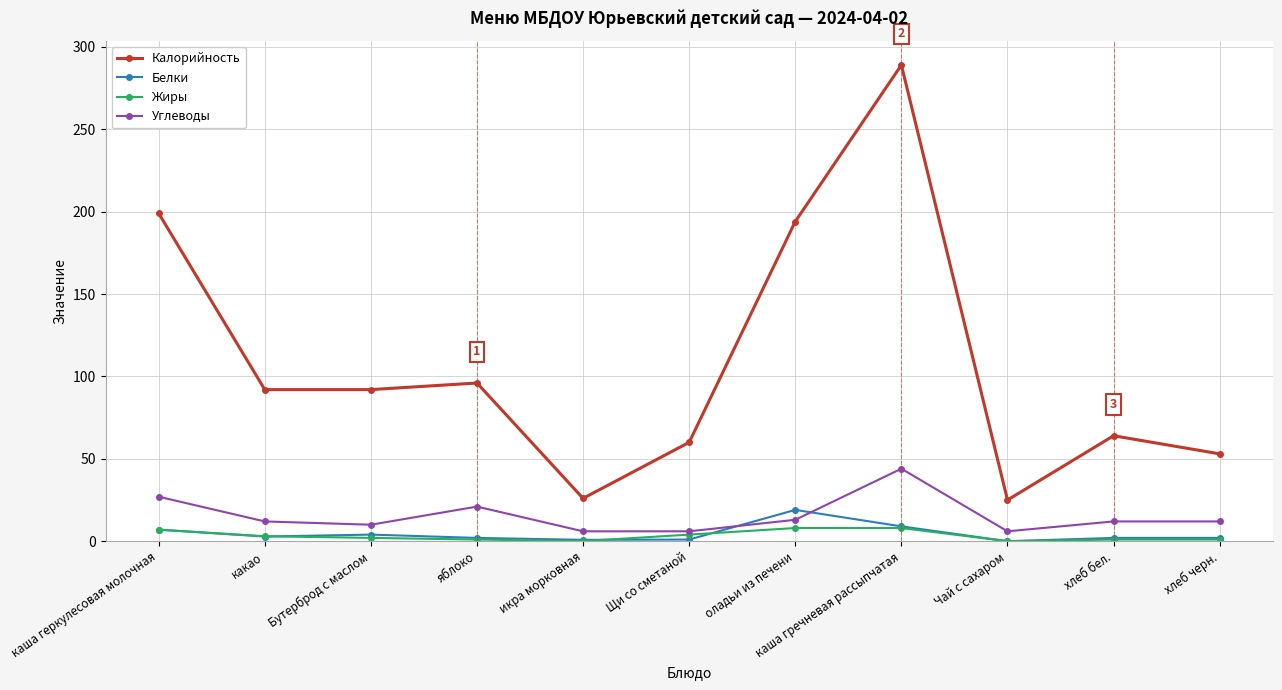

True or false: Калорийность and Жиры intersect in this chart.

False